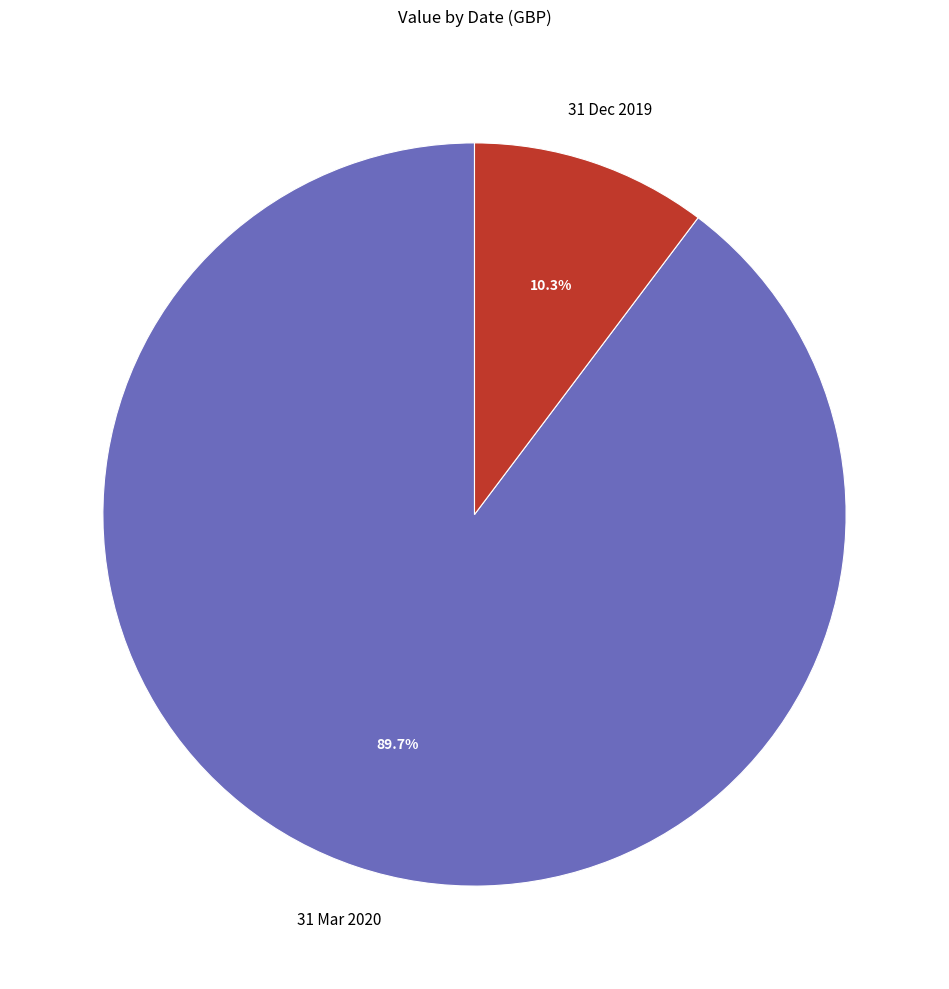

Which category has the smallest portion of the pie?

31 Dec 2019